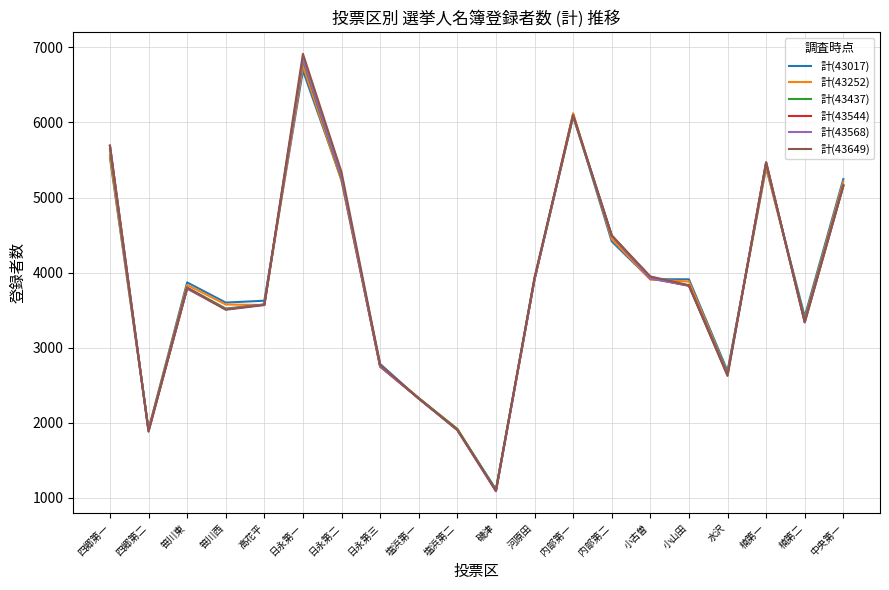

At how many categories does at least one series exceed 4828?

6